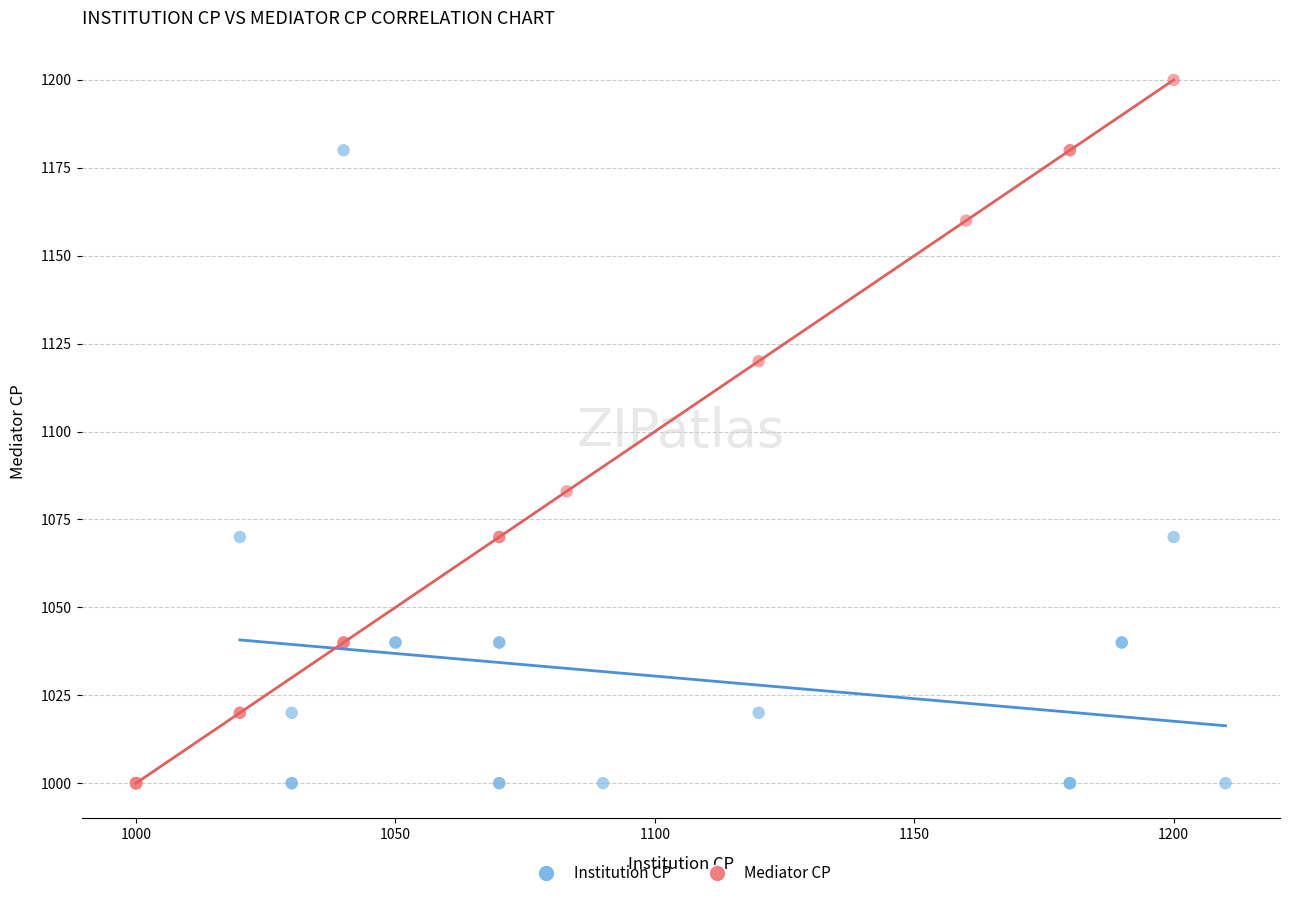

What are all the series names shown in the legend?

Institution CP, Mediator CP